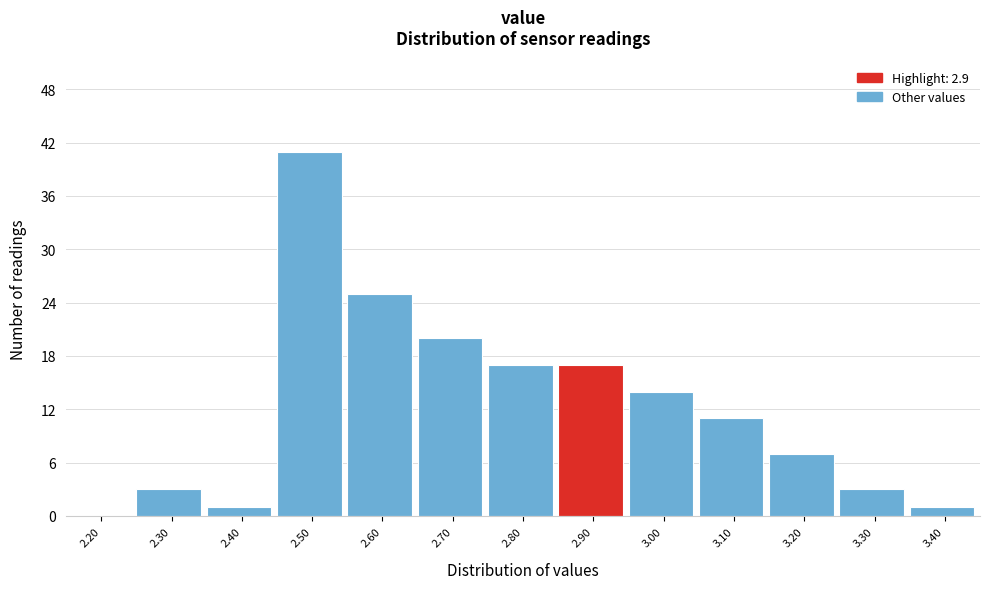

Reading left to right, what are all the values shown in this chart?

2.20=0	2.30=3	2.40=1	2.50=41	2.60=25	2.70=20	2.80=17	2.90=17	3.00=14	3.10=11	3.20=7	3.30=3	3.40=1